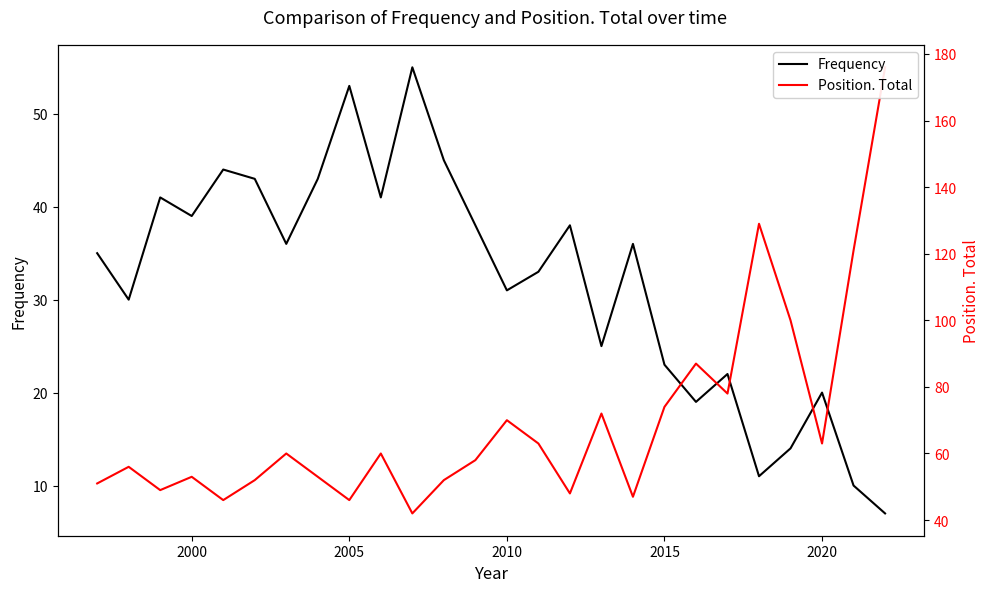

List the series in order of their overall mean, highest first.

Position. Total, Frequency